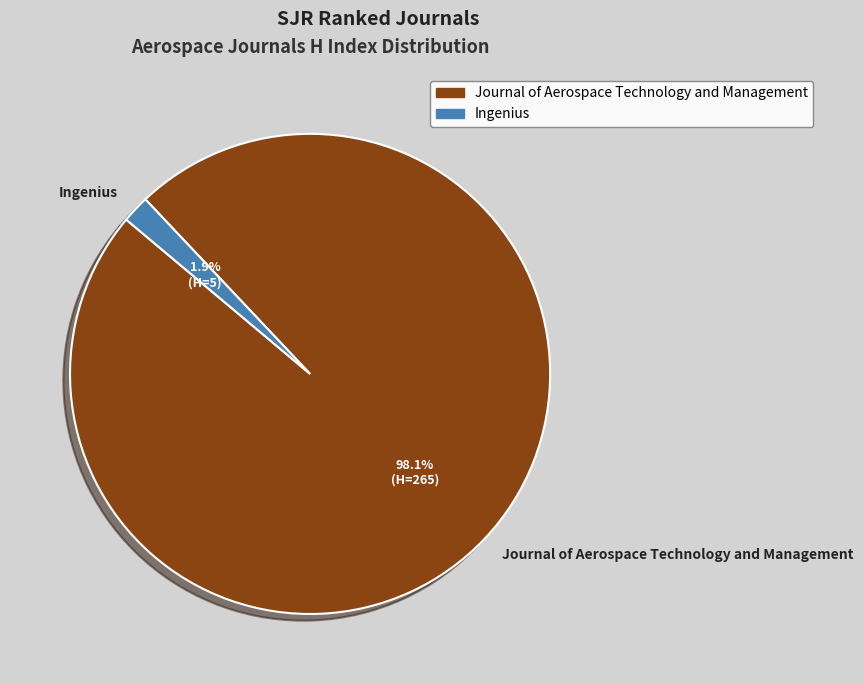

Rank the categories by value from lowest to highest.

Ingenius, Journal of Aerospace Technology and Management